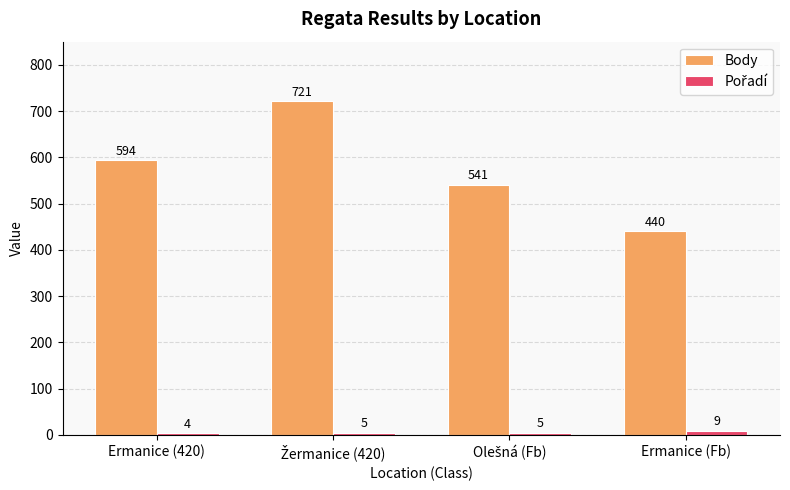

What is the lowest value of the Body series?

440